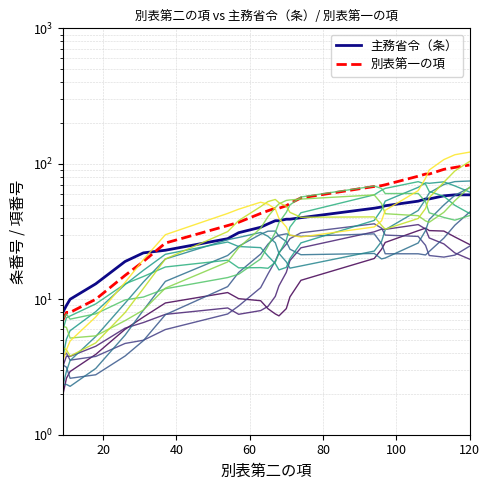

List the series in order of their peak value, highest first.

別表第一の項, 主務省令（条）